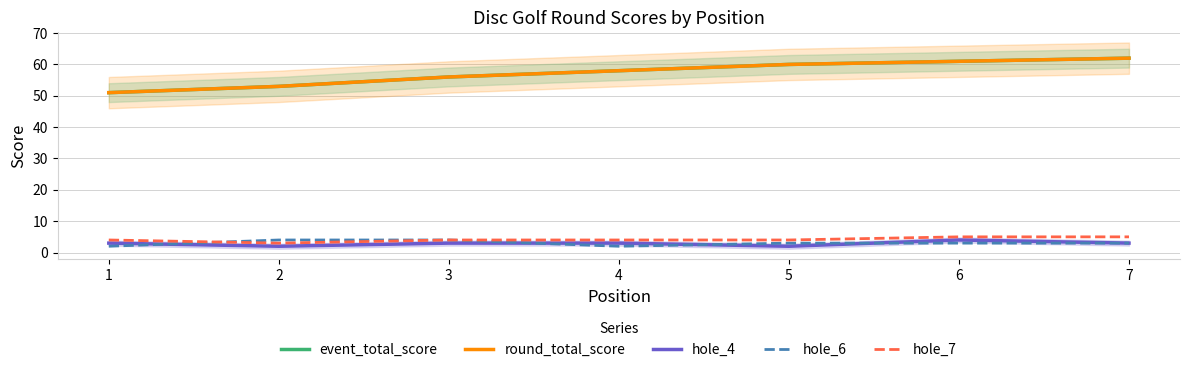

Reading left to right, extract all data points from this chart.

event_total_score: 51	53	56	58	60	61	62
round_total_score: 51	53	56	58	60	61	62
hole_4: 3	2	3	3	2	4	3
hole_6: 2	4	4	2	3	3	3
hole_7: 4	3	4	4	4	5	5